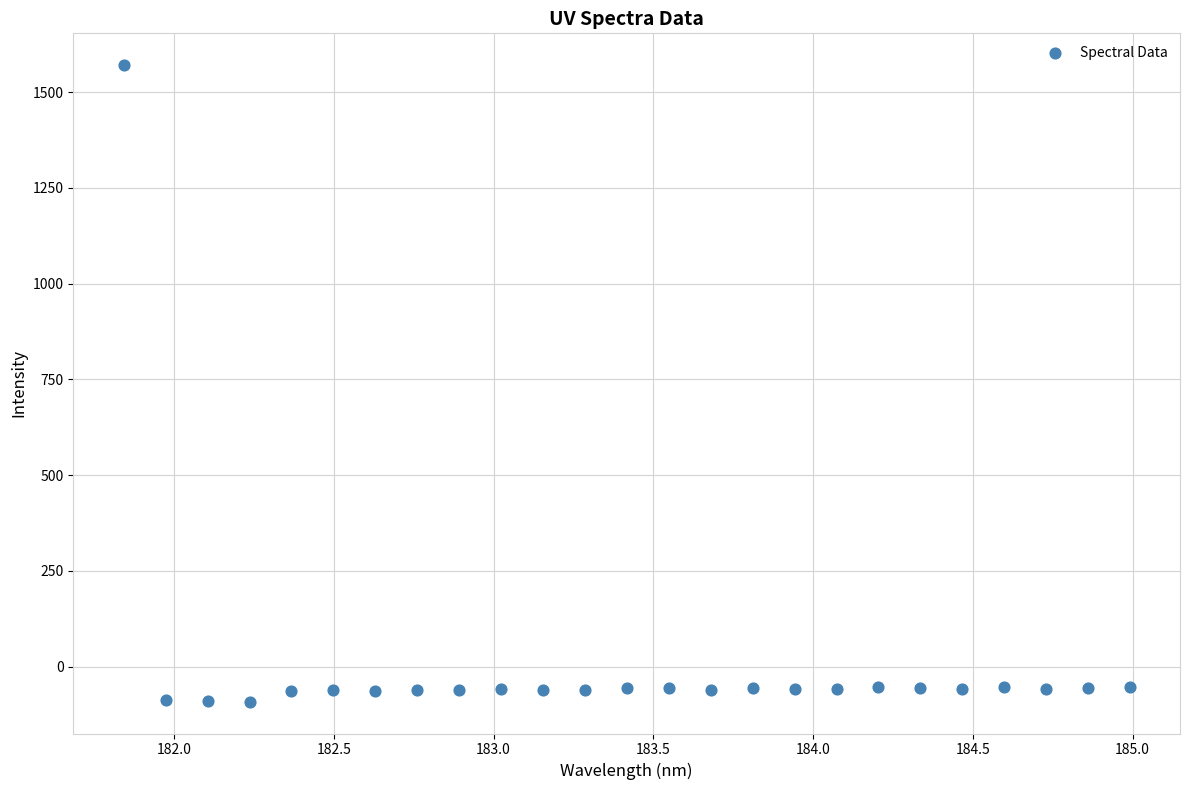

What is the range of Y values (max minus min)?

1661.5